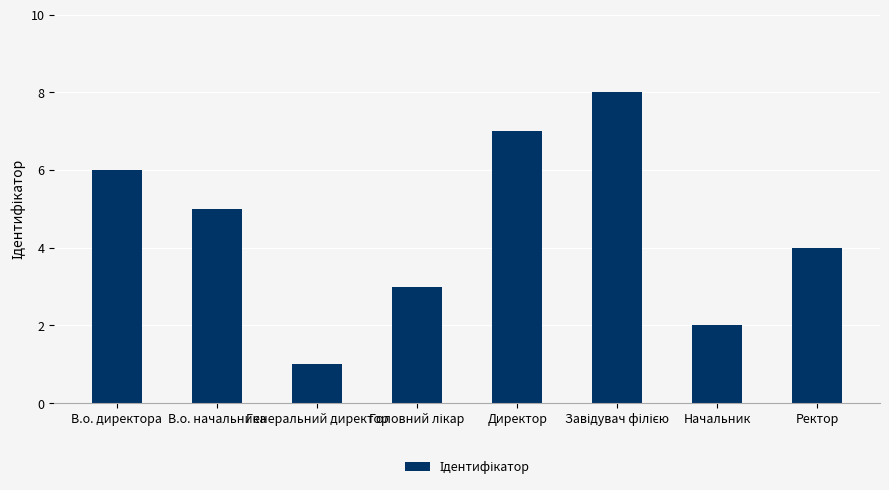

Reading left to right, what are all the values shown in this chart?

6	5	1	3	7	8	2	4